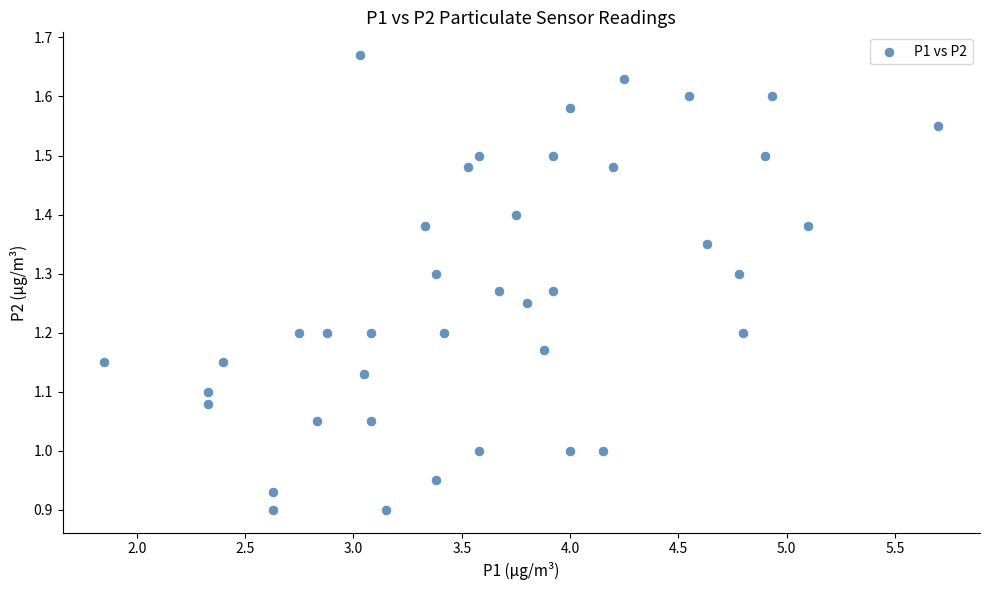

What is the range of Y values (max minus min)?

0.8